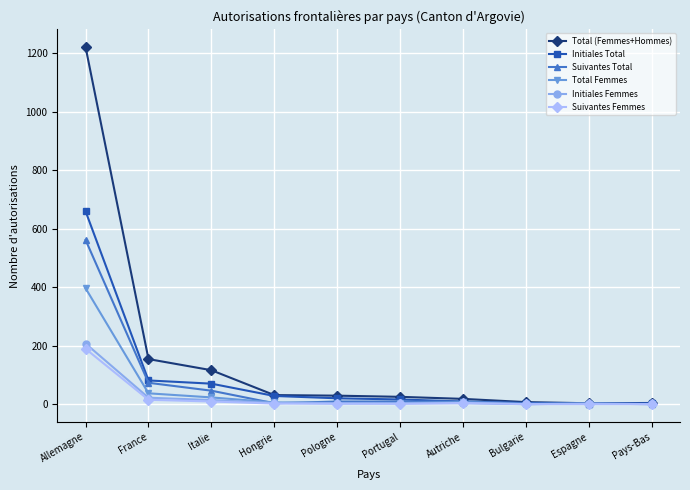

Which category has the highest value in the Suivantes Total series?

Allemagne